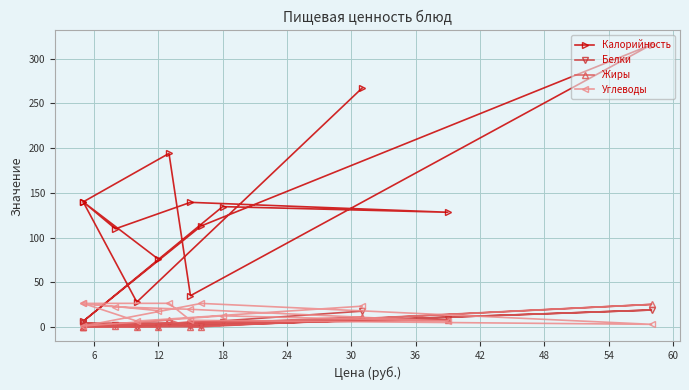

Reading left to right, transcribe all the data shown in this chart.

Калорийность: 267.1	27.9	139.9	194.1	35.0	315.8	113.0	6.4	134.6	128.3	139.4	109.8	139.9	75.9
Белки: 17.7	0.2	4.3	4.4	0.8	19.0	1.4	0.3	5.9	8.4	3.1	1.8	4.3	0.4
Жиры: 11.4	0.1	0.5	7.8	0.2	25.3	0.2	0.1	6.8	7.7	5.3	1.4	0.5	0.1
Углеводы: 23.3	6.6	26.4	26.5	7.5	3.0	26.4	1.1	12.5	6.4	19.8	22.5	26.4	18.3